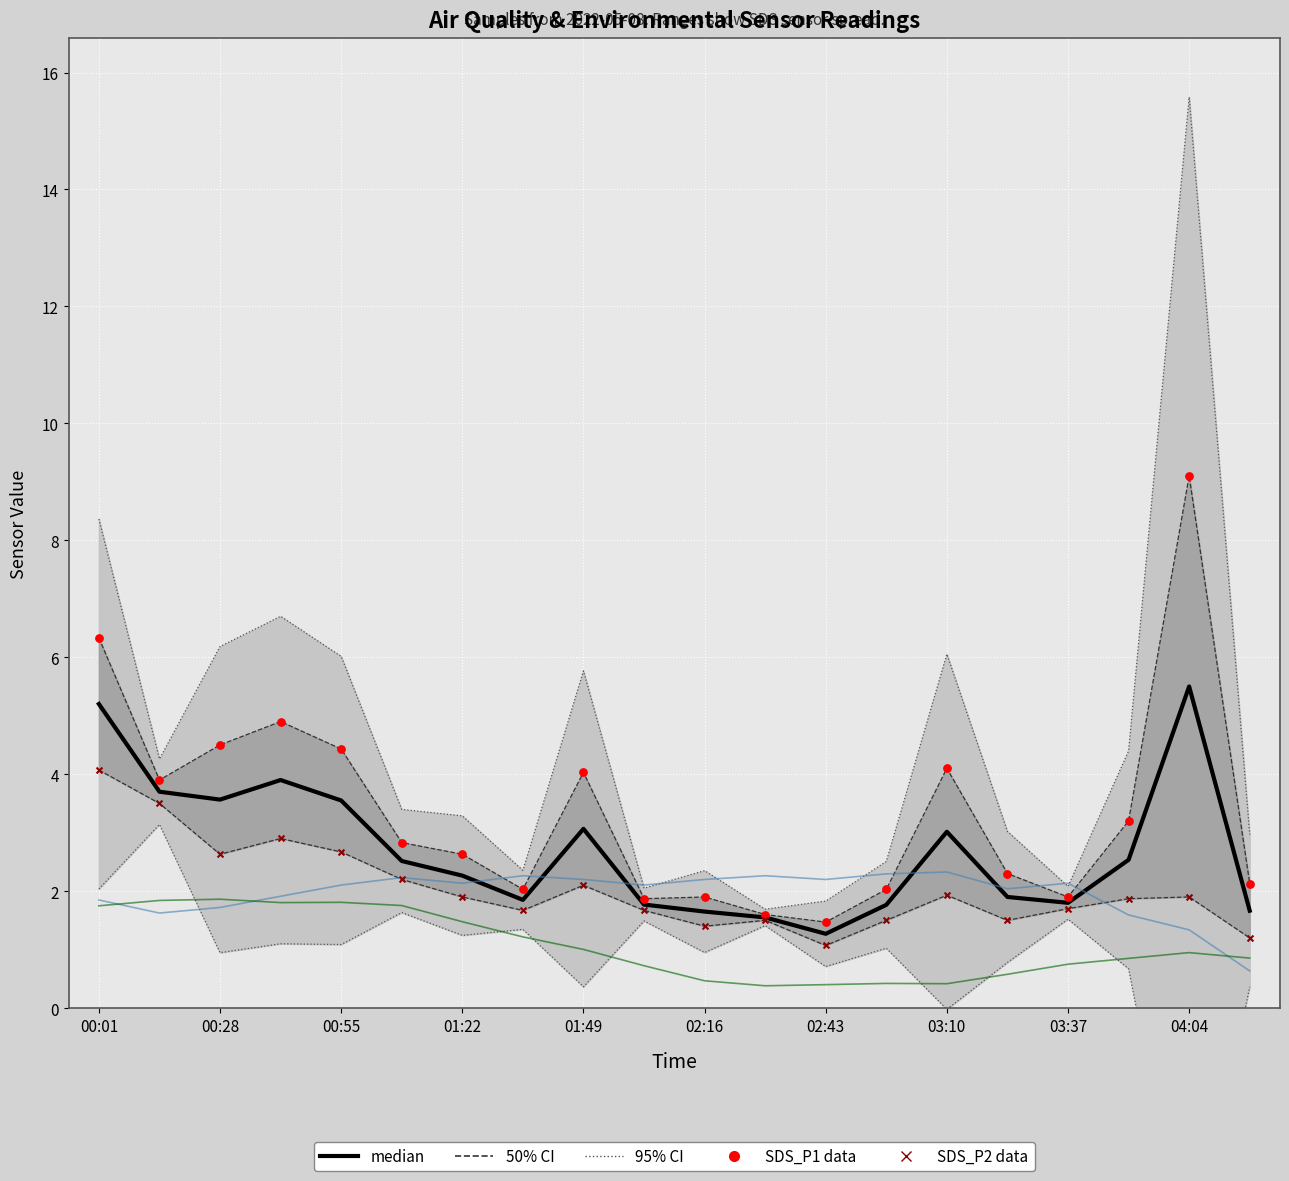

At how many categories does at least one series exceed 2?

20